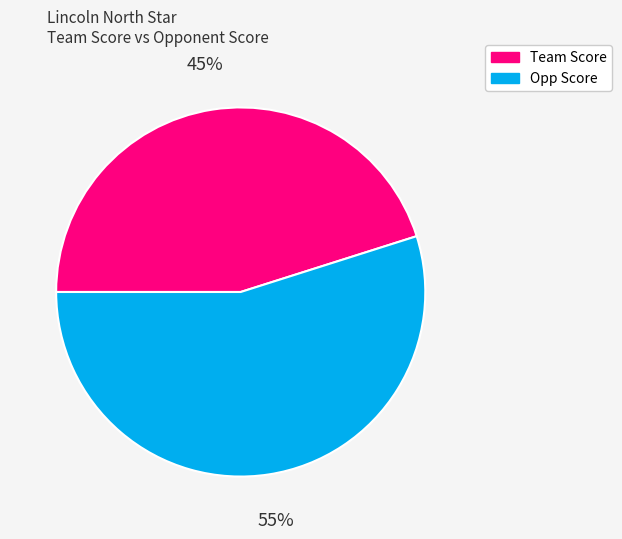

To the nearest percent, what is the difference between the Team Score and Opp Score slice percentages?

10%